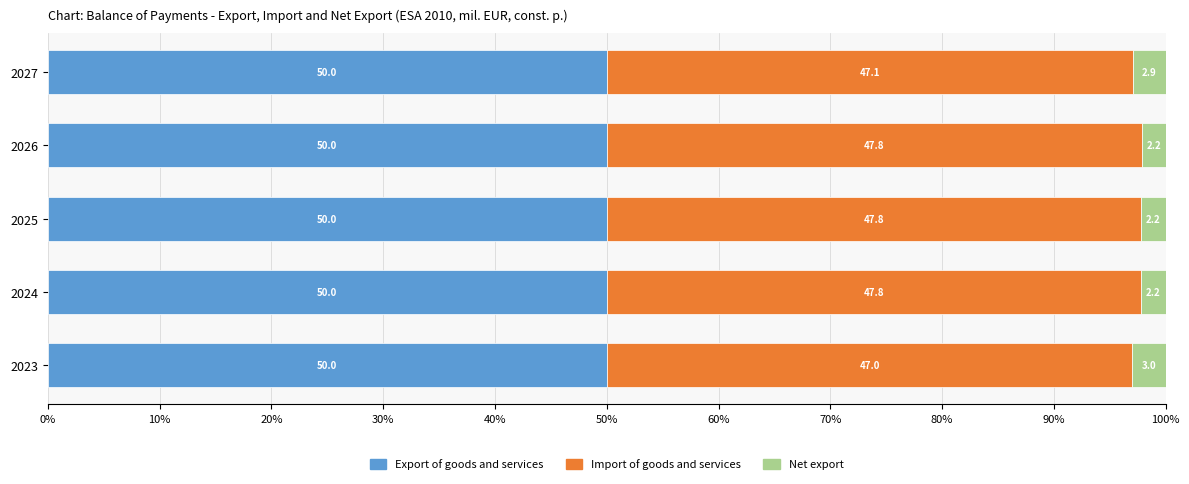

At which label does Export of goods and services reach its minimum?

2025